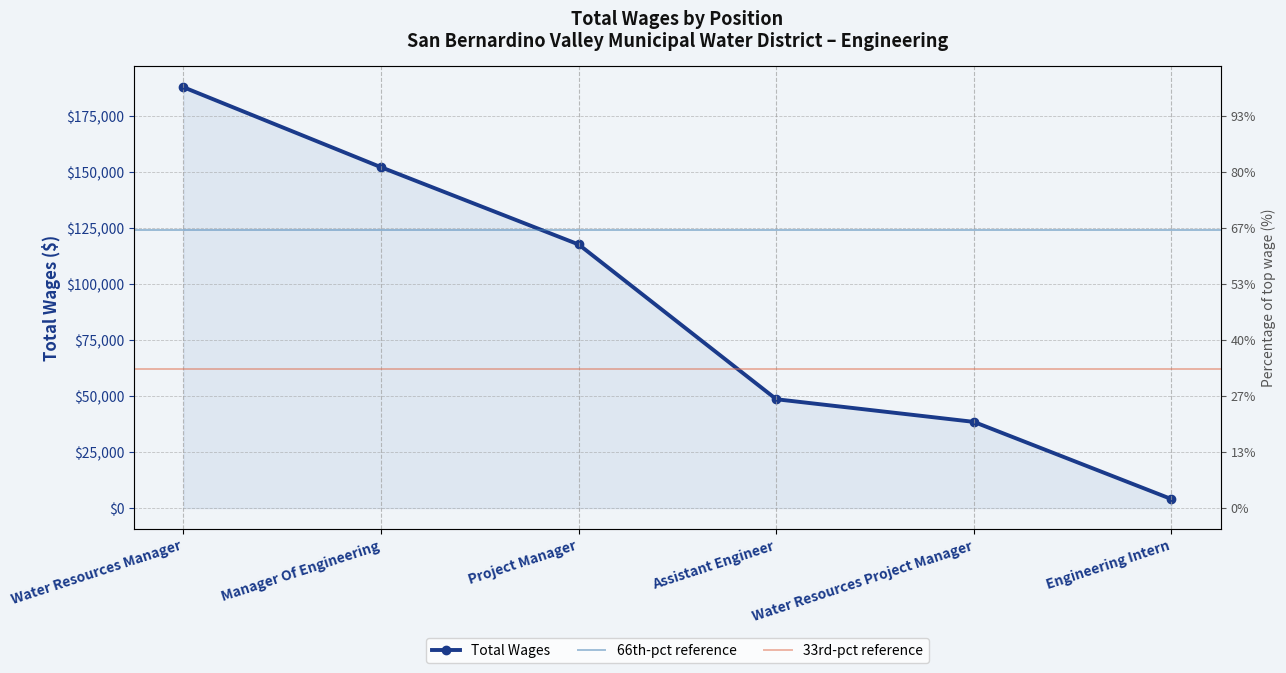

What is the average value?

91445